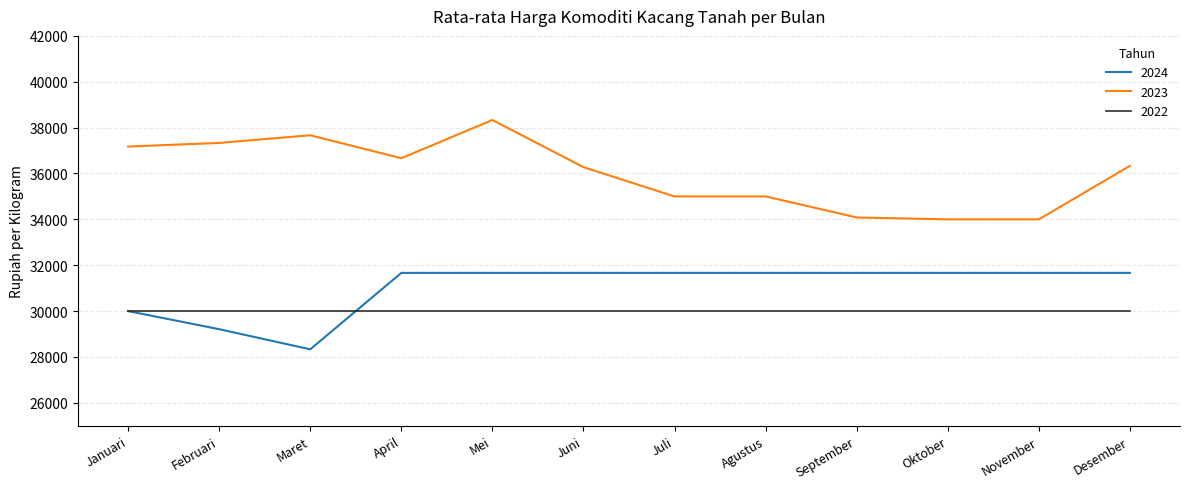

Which series has the largest total across all categories?

2023